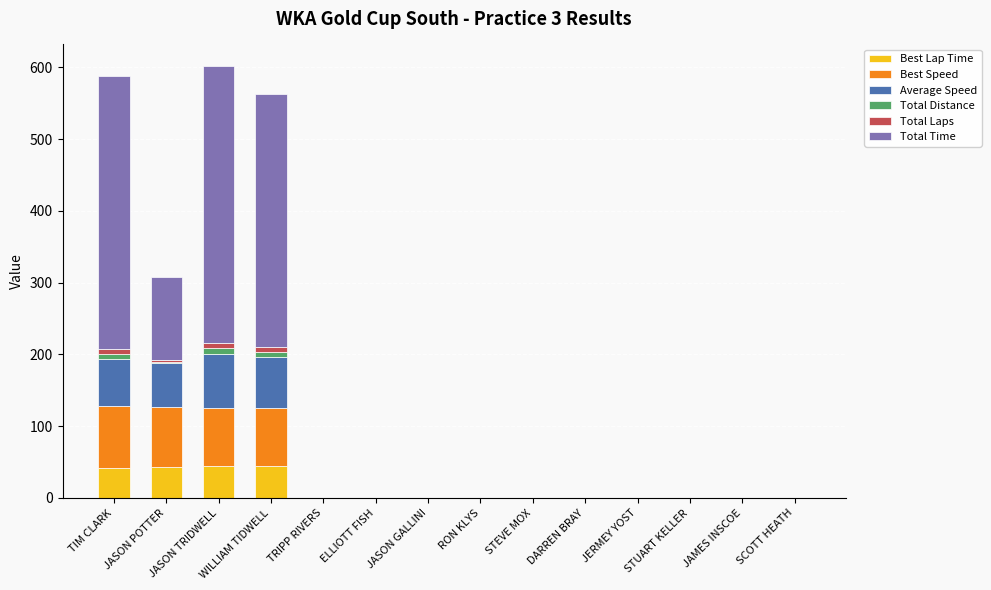

How many values in the Best Lap Time series exceed 0?

4